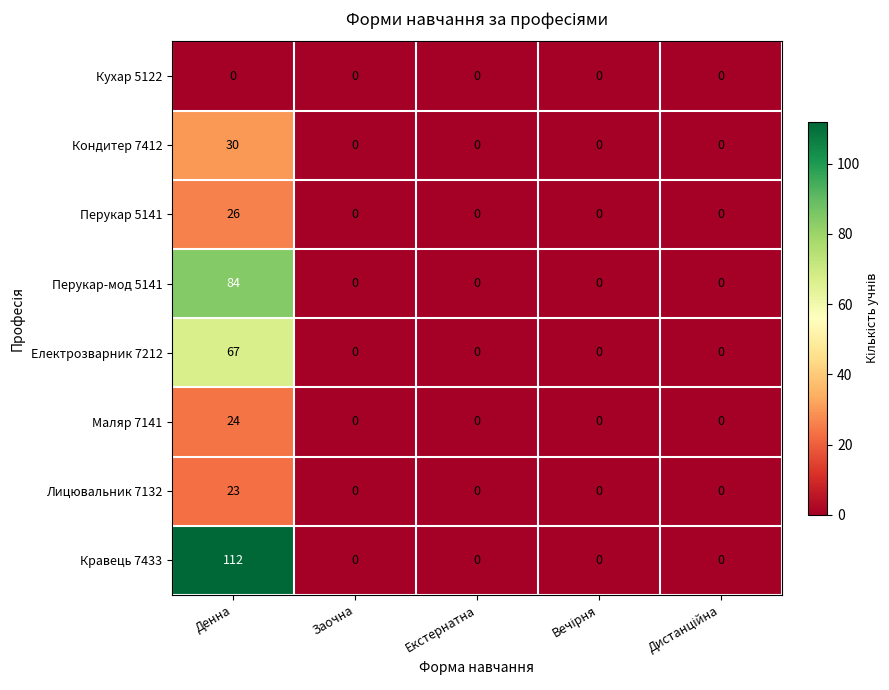

Is it true that Кондитер 7412 equals 30 at Денна?

True